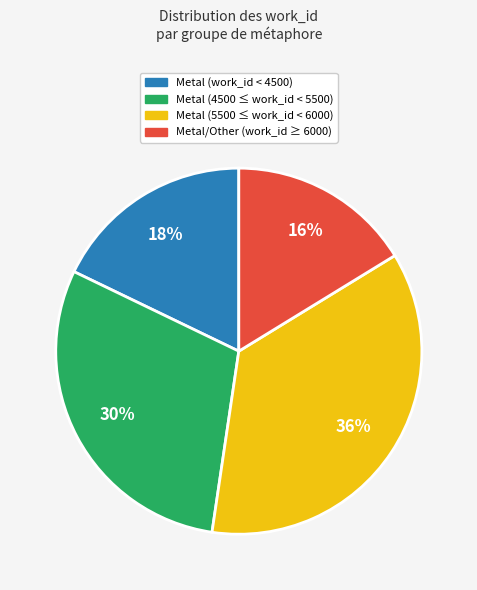

To the nearest percent, what is the average slice percentage?

25%